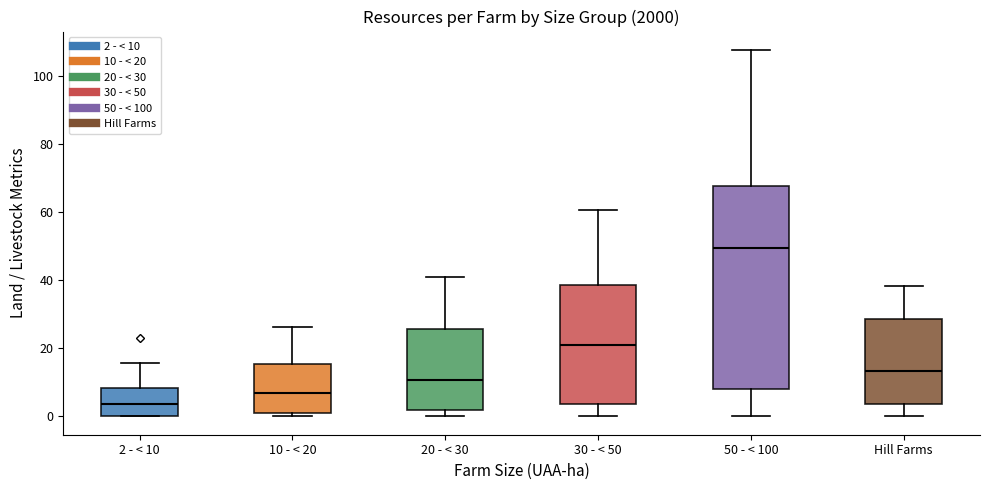

Which box's median line is the lowest?

2 - < 10